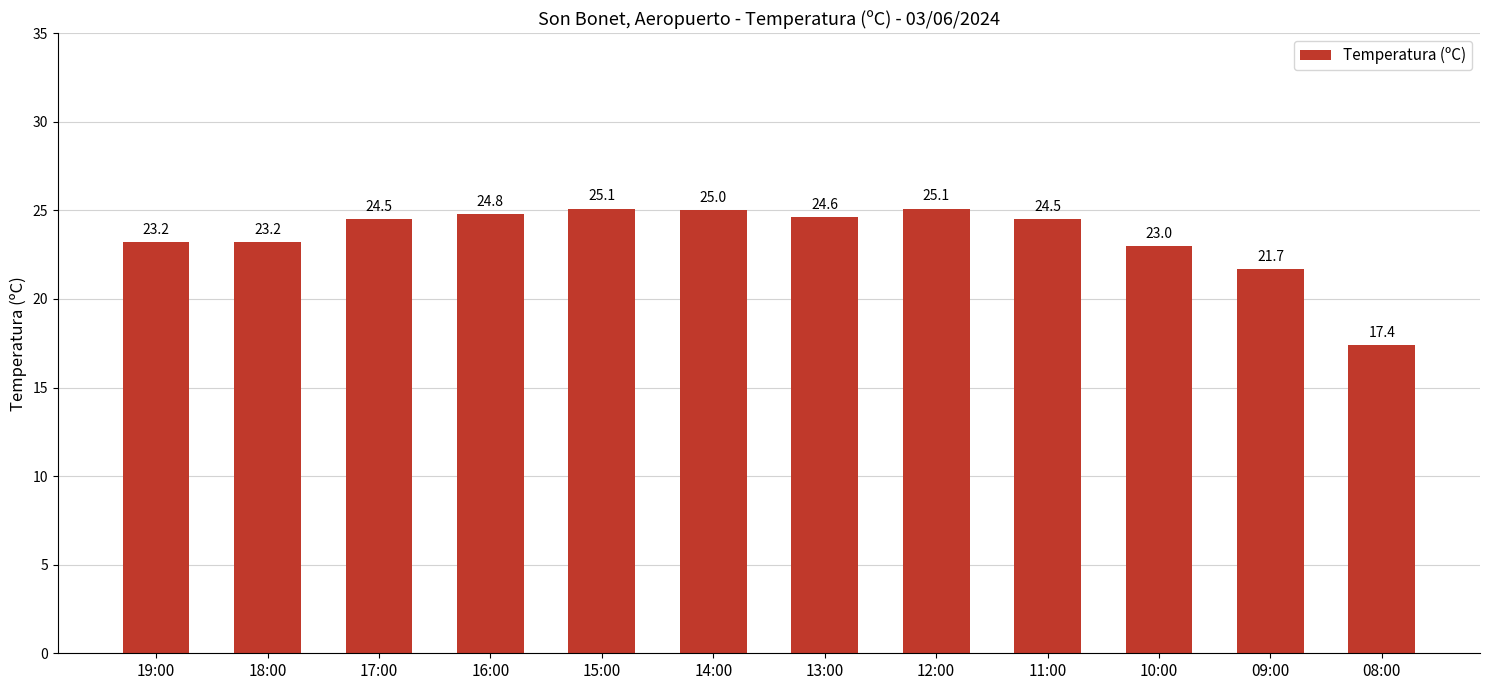

Reading left to right, what are all the values shown in this chart?

23.2	23.2	24.5	24.8	25.1	25.0	24.6	25.1	24.5	23.0	21.7	17.4